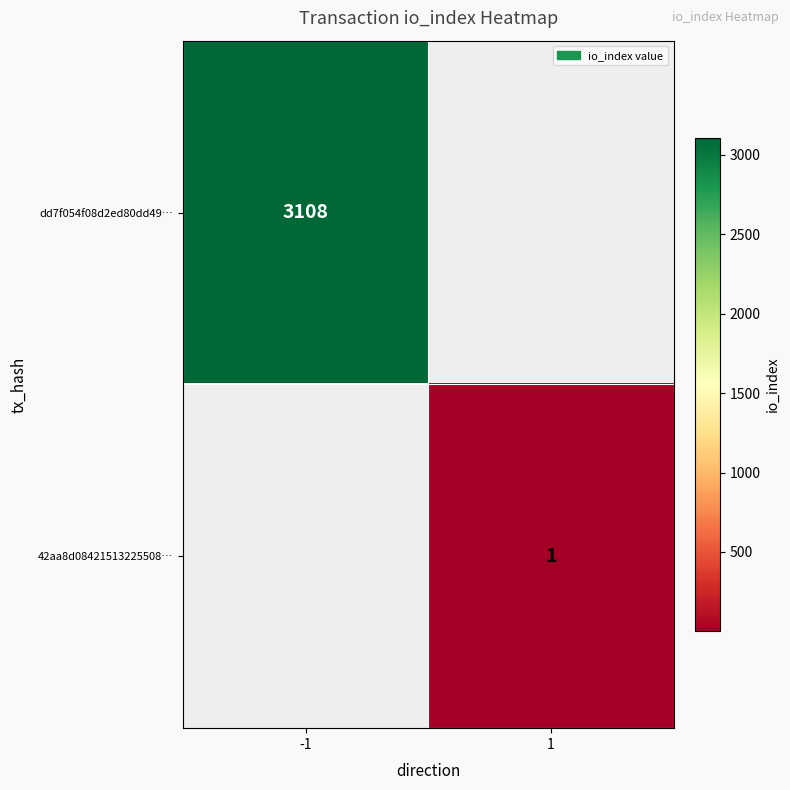

The value of 42aa8d08421513225508… at 1 is 1. True or false?

True